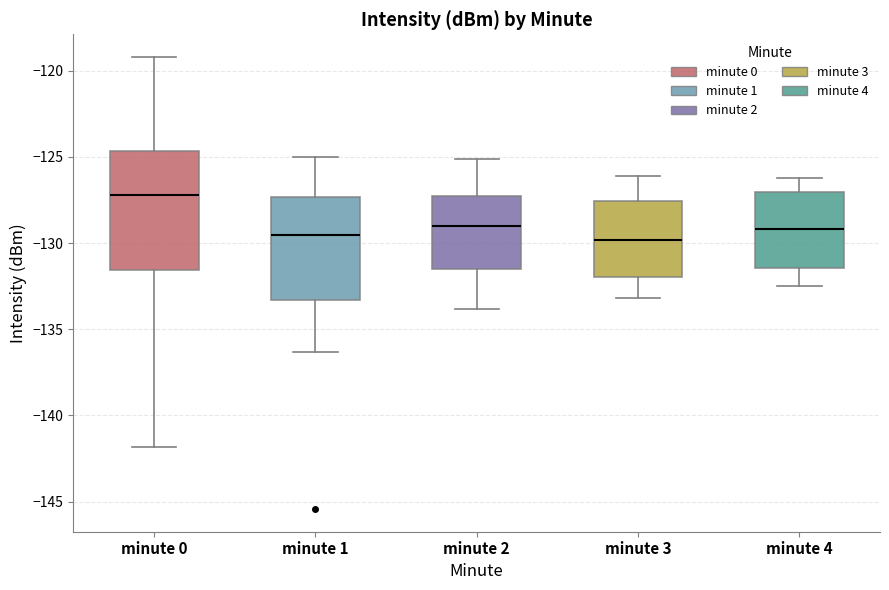

Reading left to right, read every box against the y-axis: the position of its median line, the range the box covers, and the ends of its whiskers. The values are not printed on the chart, so give them approximately, as read against the axis.

minute 0: median -127.0, box -131.5 to -124.5, whiskers -142.0 to -119.0
minute 1: median -129.5, box -133.5 to -127.5, whiskers -136.5 to -125.0
minute 2: median -129.0, box -131.5 to -127.0, whiskers -134.0 to -125.0
minute 3: median -130.0, box -132.0 to -127.5, whiskers -133.0 to -126.0
minute 4: median -129.0, box -131.5 to -127.0, whiskers -132.5 to -126.0